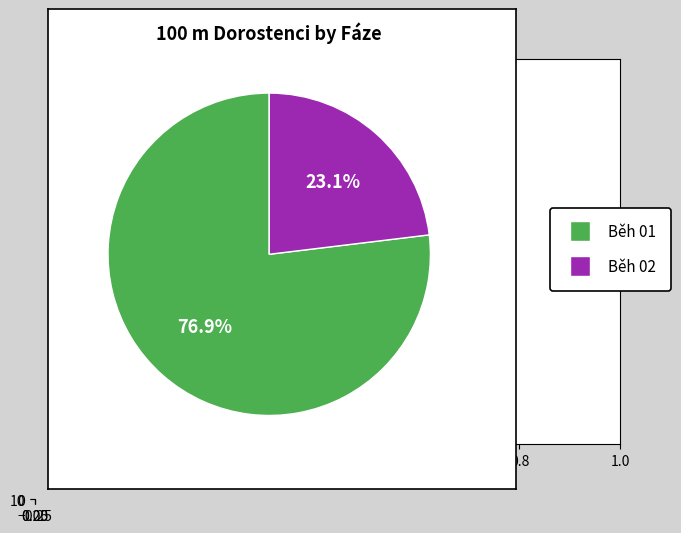

Rank the categories by value from lowest to highest.

Běh 02, Běh 01